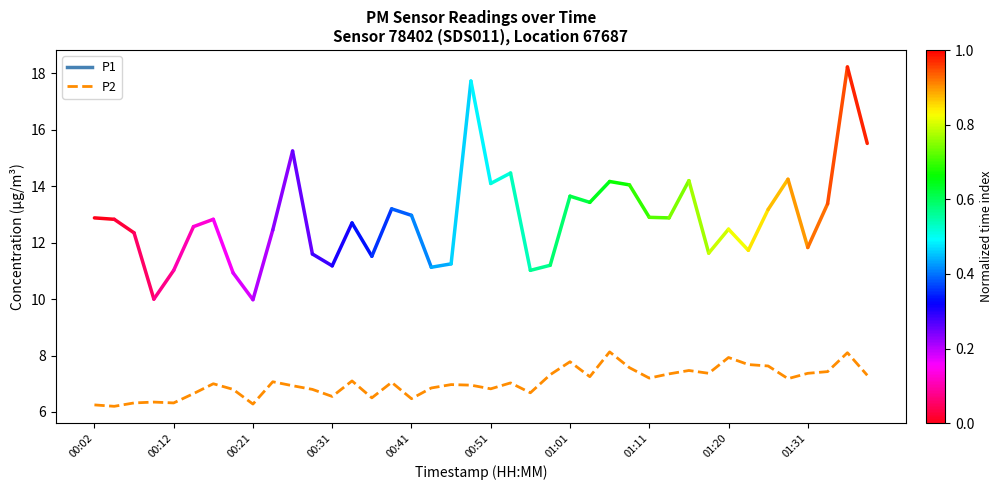

What is the greatest value displayed?

8.1